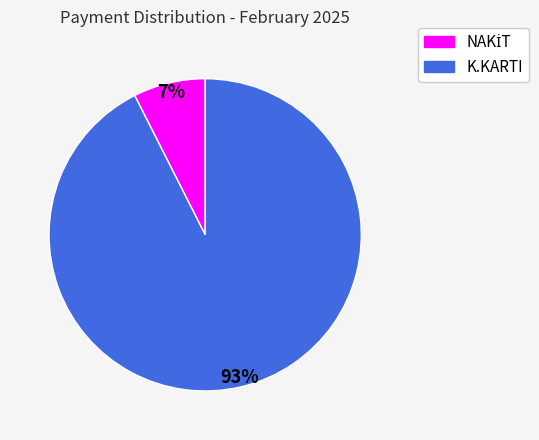

True or false: K.KARTI accounts for 99% of the total.

False